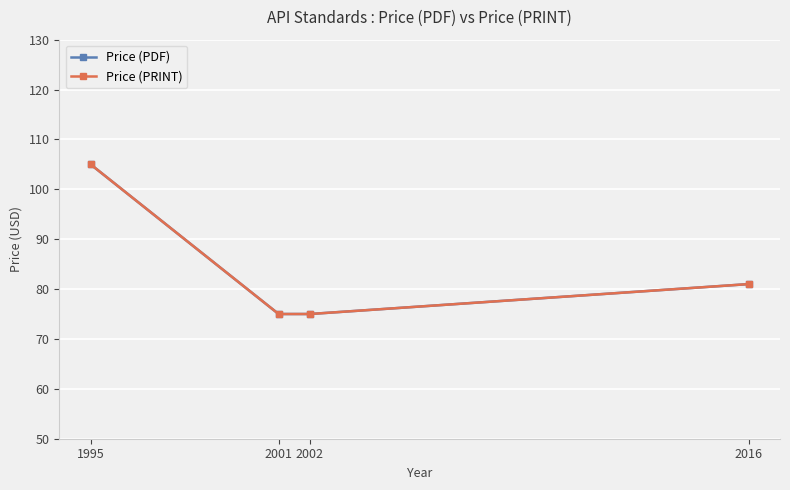

Which category has the lowest value across all series?

2001